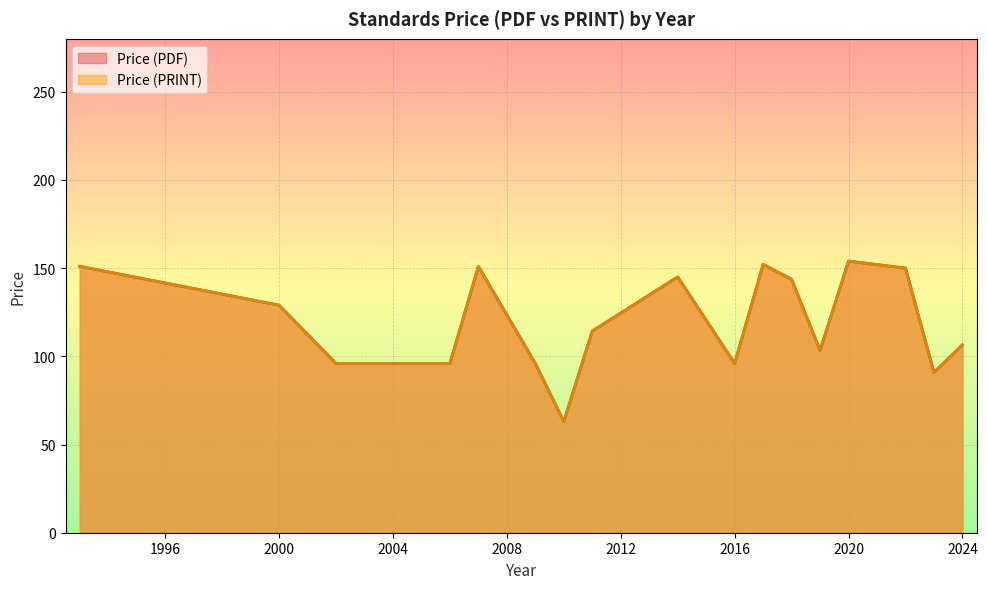

Is the value of Price (PDF) at 2011 greater than the value of Price (PRINT) at 2020?

No